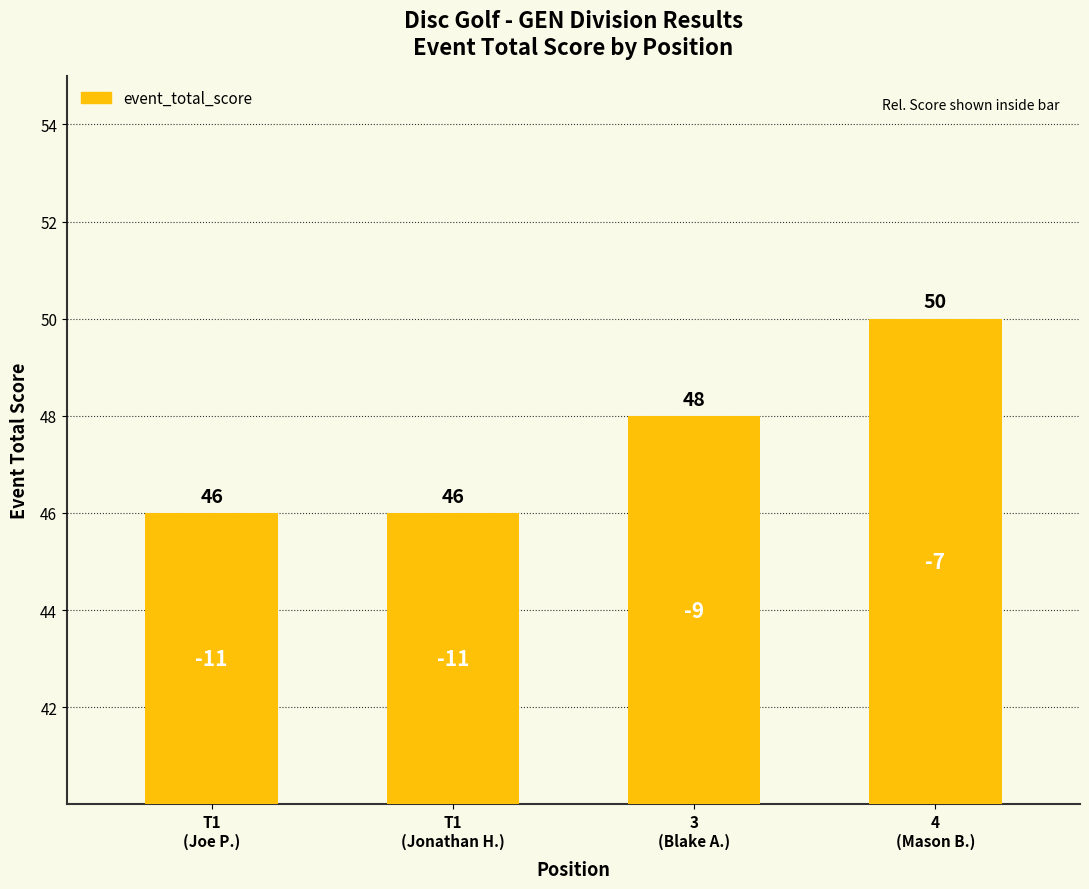

What is the average value?

48